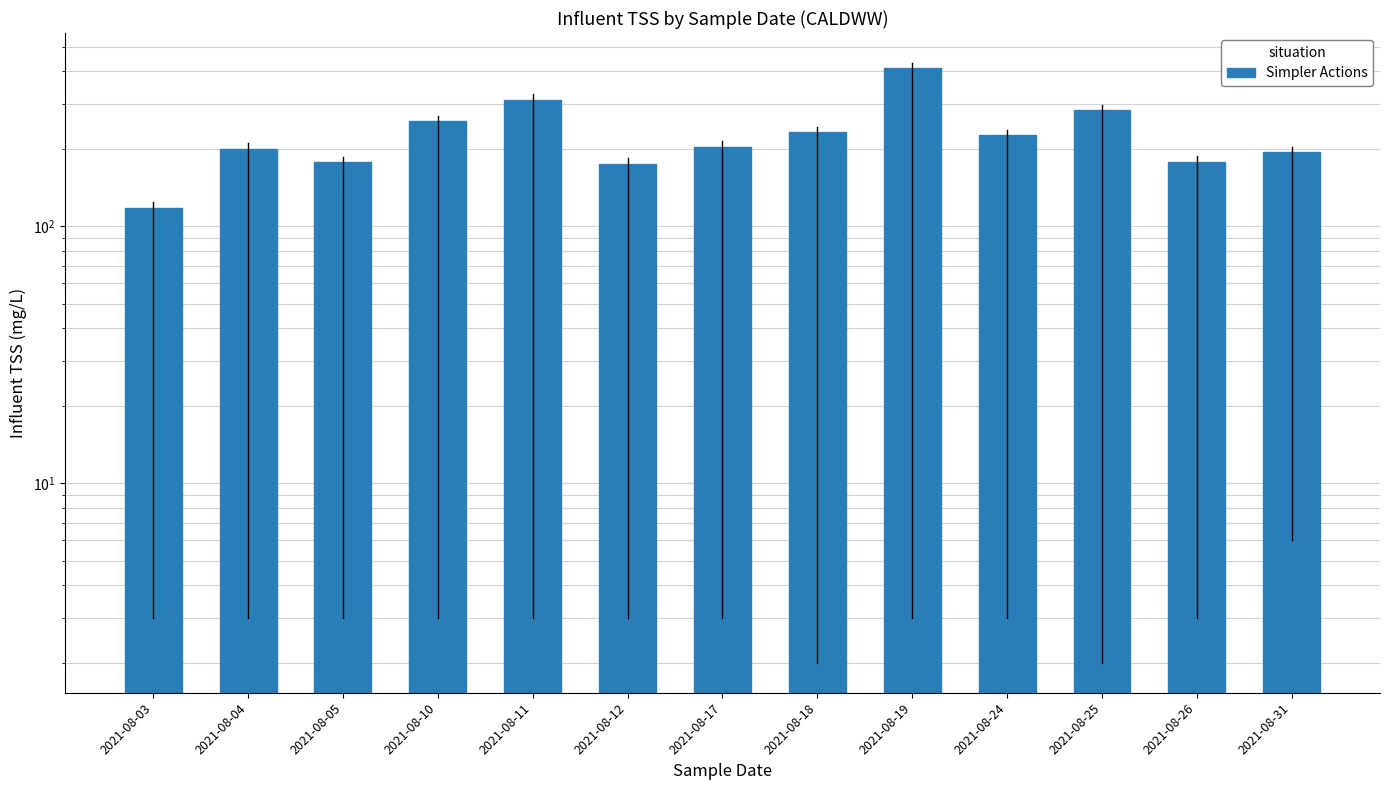

How many data points are above 204?

6